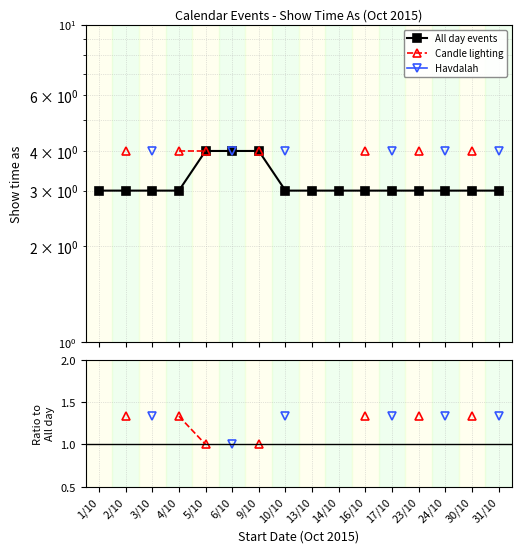

True or false: All day events has more than 1 points higher than both neighbors.

False